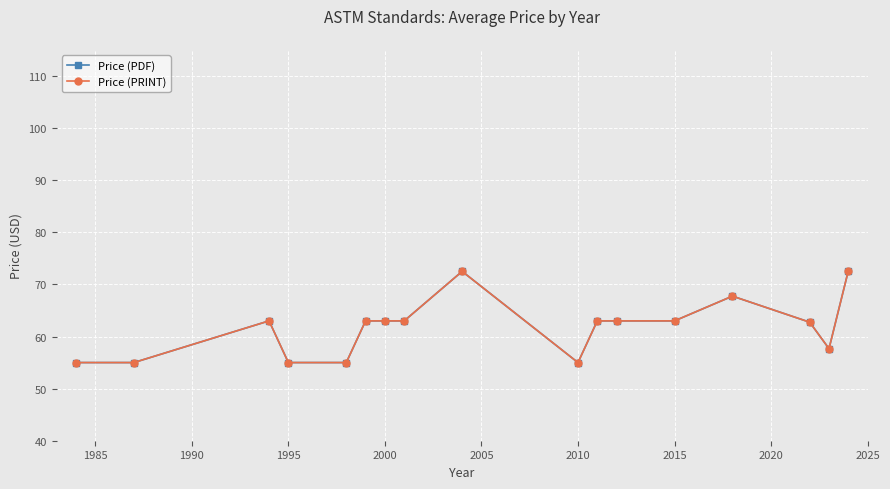

Is this an area chart (filled region under the line)?

No